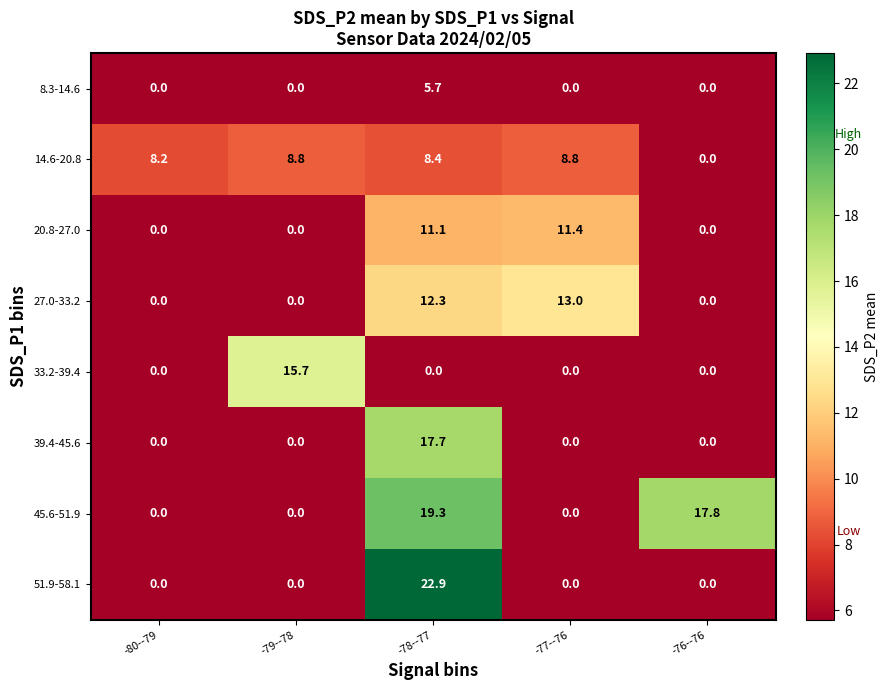

What is the total value across all series at -78--77?

97.4